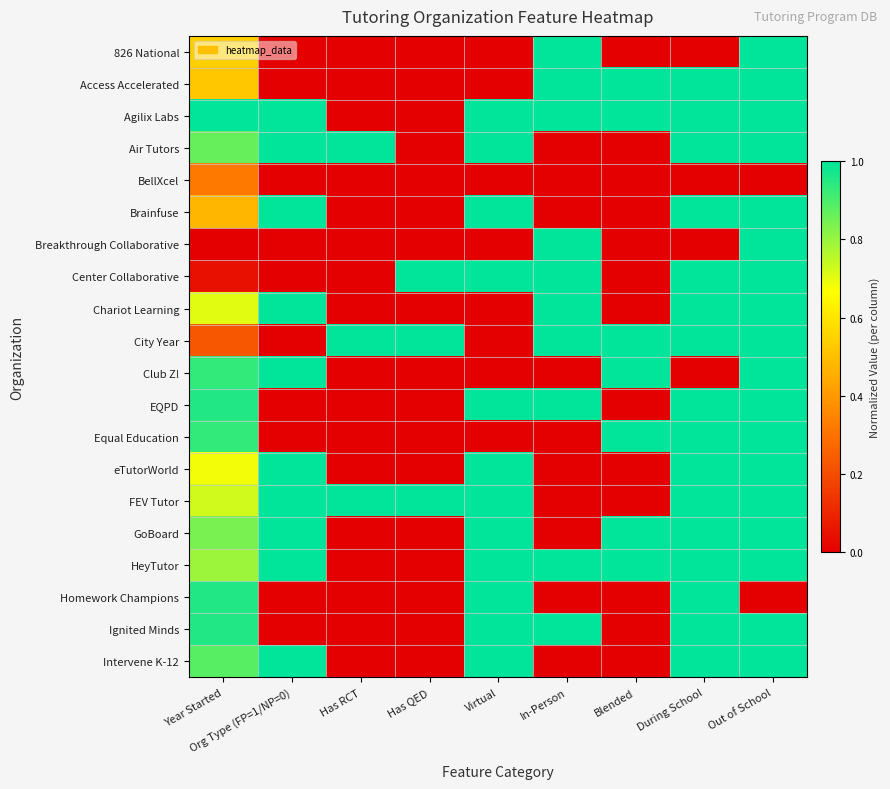

Reading right to left, what are all the values shown in this chart?

826 National: Out of School=1.0	During School=0.0	Blended=0.0	In-Person=1.0	Virtual=0.0	Has QED=0.0	Has RCT=0.0	Org Type (FP=1/NP=0)=0.0	Year Started=0.5
Access Accelerated: Out of School=1.0	During School=1.0	Blended=1.0	In-Person=1.0	Virtual=0.0	Has QED=0.0	Has RCT=0.0	Org Type (FP=1/NP=0)=0.0	Year Started=0.5
Agilix Labs: Out of School=1.0	During School=1.0	Blended=1.0	In-Person=1.0	Virtual=1.0	Has QED=0.0	Has RCT=0.0	Org Type (FP=1/NP=0)=1.0	Year Started=1.0
Air Tutors: Out of School=1.0	During School=1.0	Blended=0.0	In-Person=0.0	Virtual=1.0	Has QED=0.0	Has RCT=1.0	Org Type (FP=1/NP=0)=1.0	Year Started=0.9
BellXcel: Out of School=0.0	During School=0.0	Blended=0.0	In-Person=0.0	Virtual=0.0	Has QED=0.0	Has RCT=0.0	Org Type (FP=1/NP=0)=0.0	Year Started=0.3
Brainfuse: Out of School=1.0	During School=1.0	Blended=0.0	In-Person=0.0	Virtual=1.0	Has QED=0.0	Has RCT=0.0	Org Type (FP=1/NP=0)=1.0	Year Started=0.5
Breakthrough Collaborative: Out of School=1.0	During School=0.0	Blended=0.0	In-Person=1.0	Virtual=0.0	Has QED=0.0	Has RCT=0.0	Org Type (FP=1/NP=0)=0.0	Year Started=0.0
Center Collaborative: Out of School=1.0	During School=1.0	Blended=0.0	In-Person=1.0	Virtual=1.0	Has QED=1.0	Has RCT=0.0	Org Type (FP=1/NP=0)=0.0	Year Started=0.0
Chariot Learning: Out of School=1.0	During School=1.0	Blended=0.0	In-Person=1.0	Virtual=0.0	Has QED=0.0	Has RCT=0.0	Org Type (FP=1/NP=0)=1.0	Year Started=0.7
City Year: Out of School=1.0	During School=1.0	Blended=1.0	In-Person=1.0	Virtual=0.0	Has QED=1.0	Has RCT=1.0	Org Type (FP=1/NP=0)=0.0	Year Started=0.2
Club Z!: Out of School=1.0	During School=0.0	Blended=1.0	In-Person=0.0	Virtual=0.0	Has QED=0.0	Has RCT=0.0	Org Type (FP=1/NP=0)=1.0	Year Started=0.9
EQPD: Out of School=1.0	During School=1.0	Blended=0.0	In-Person=1.0	Virtual=1.0	Has QED=0.0	Has RCT=0.0	Org Type (FP=1/NP=0)=0.0	Year Started=1.0
Equal Education: Out of School=1.0	During School=1.0	Blended=1.0	In-Person=0.0	Virtual=0.0	Has QED=0.0	Has RCT=0.0	Org Type (FP=1/NP=0)=0.0	Year Started=0.9
eTutorWorld: Out of School=1.0	During School=1.0	Blended=0.0	In-Person=0.0	Virtual=1.0	Has QED=0.0	Has RCT=0.0	Org Type (FP=1/NP=0)=1.0	Year Started=0.7
FEV Tutor: Out of School=1.0	During School=1.0	Blended=0.0	In-Person=0.0	Virtual=1.0	Has QED=1.0	Has RCT=1.0	Org Type (FP=1/NP=0)=1.0	Year Started=0.7
GoBoard: Out of School=1.0	During School=1.0	Blended=1.0	In-Person=0.0	Virtual=1.0	Has QED=0.0	Has RCT=0.0	Org Type (FP=1/NP=0)=1.0	Year Started=0.8
HeyTutor: Out of School=1.0	During School=1.0	Blended=1.0	In-Person=1.0	Virtual=1.0	Has QED=0.0	Has RCT=0.0	Org Type (FP=1/NP=0)=1.0	Year Started=0.8
Homework Champions: Out of School=0.0	During School=1.0	Blended=0.0	In-Person=0.0	Virtual=1.0	Has QED=0.0	Has RCT=0.0	Org Type (FP=1/NP=0)=0.0	Year Started=1.0
Ignited Minds: Out of School=1.0	During School=1.0	Blended=0.0	In-Person=1.0	Virtual=1.0	Has QED=0.0	Has RCT=0.0	Org Type (FP=1/NP=0)=0.0	Year Started=1.0
Intervene K-12: Out of School=1.0	During School=1.0	Blended=0.0	In-Person=0.0	Virtual=1.0	Has QED=0.0	Has RCT=0.0	Org Type (FP=1/NP=0)=1.0	Year Started=0.9